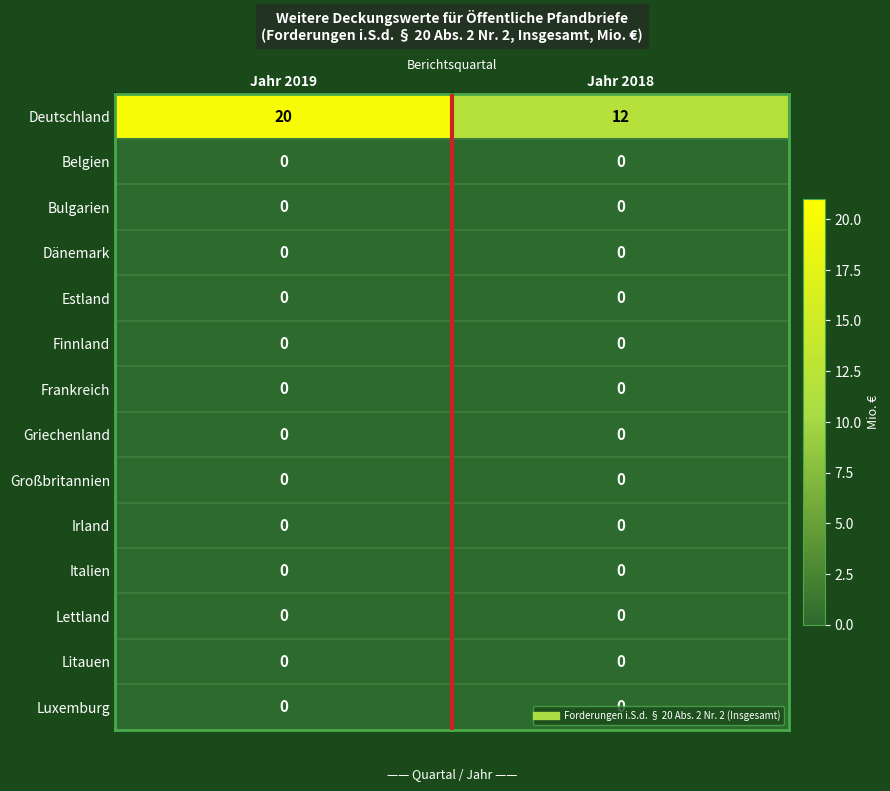

Count the number of data series in this chart.

14